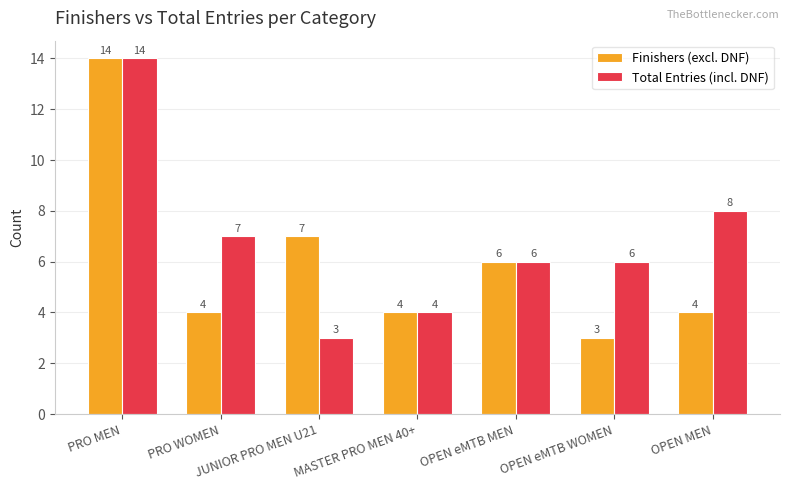

Rank the series by their average value, from highest to lowest.

Total Entries (incl. DNF), Finishers (excl. DNF)